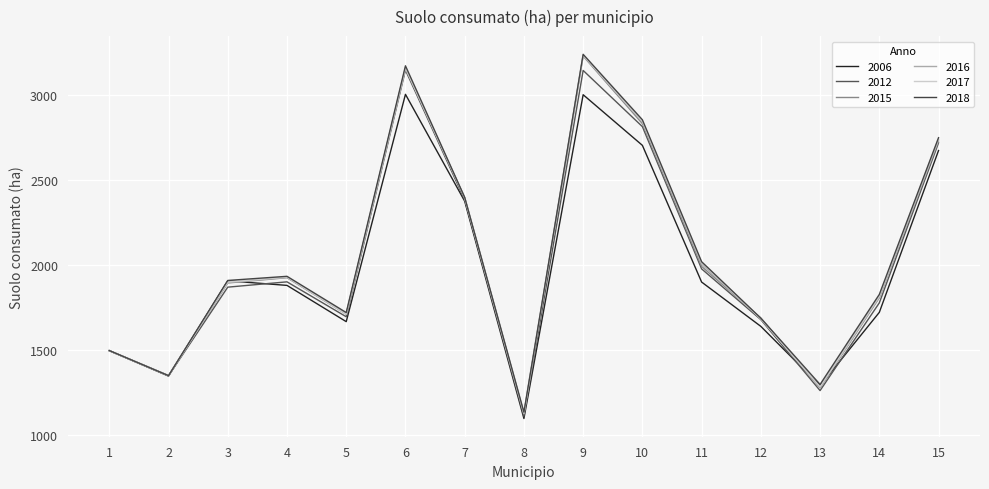

How many lines are shown in the chart?

6